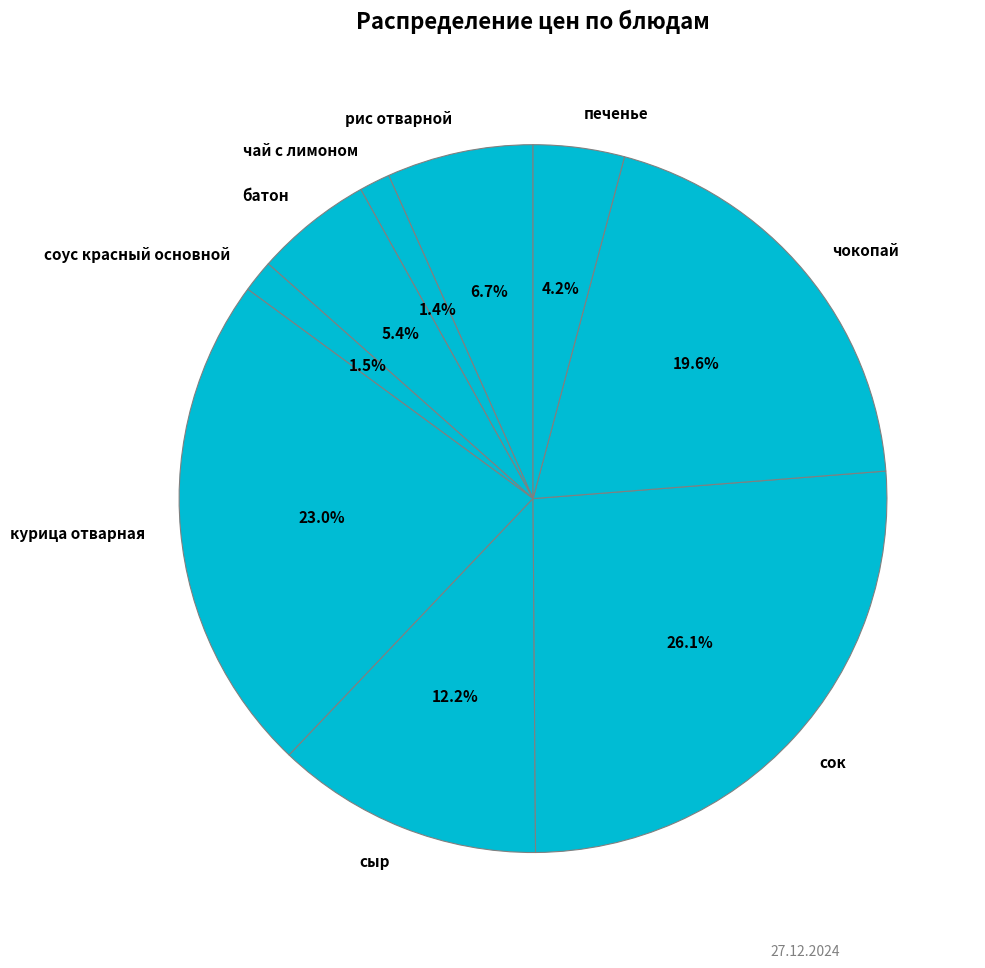

Which has a higher value, чокопай or сыр?

чокопай